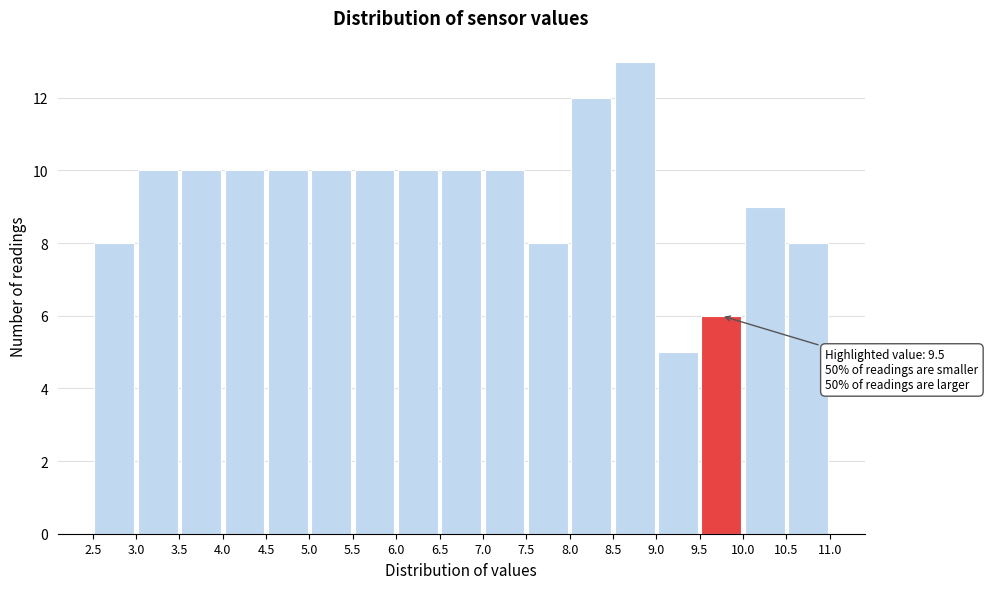

Which range on the x-axis has the tallest bar?

8.5 to 9.0